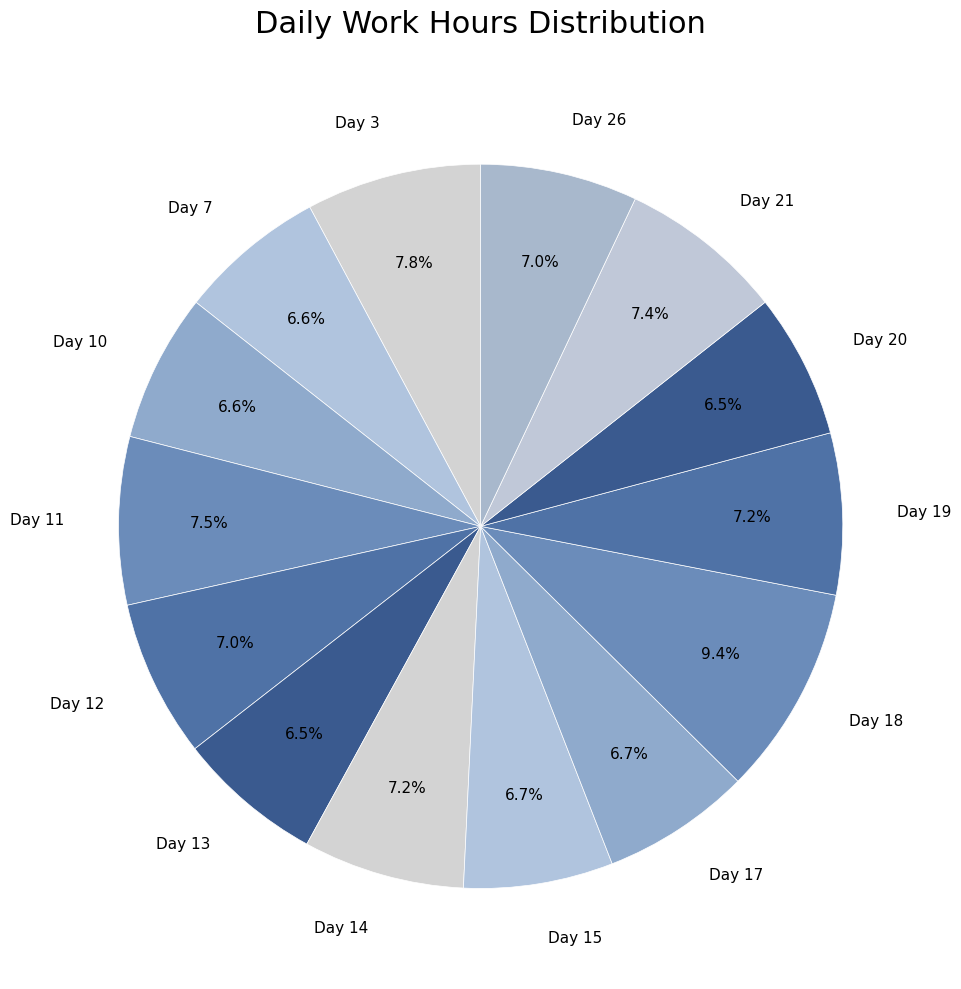

Which category has the biggest portion of the pie?

Day 18